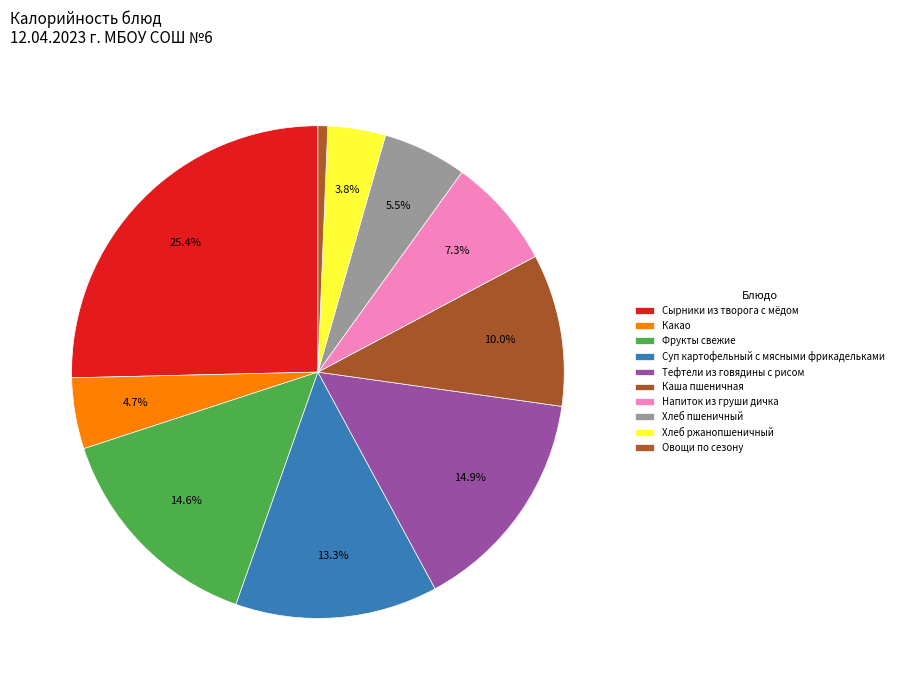

To the nearest percent, what portion does Напиток из груши дичка represent?

7%